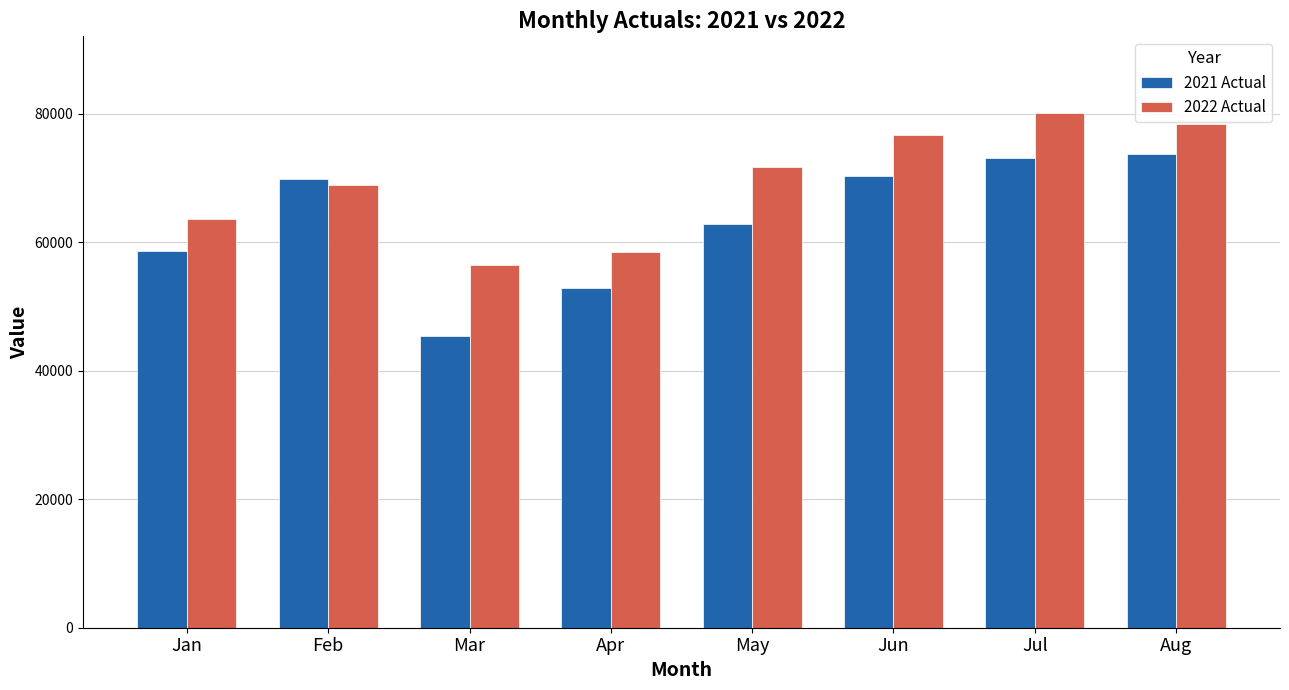

Which series changed the most between Jan and Jun?

2022 Actual